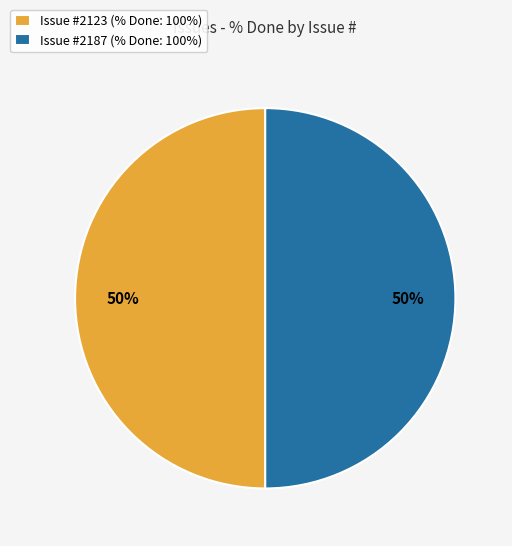

How many slices are in this pie chart?

2